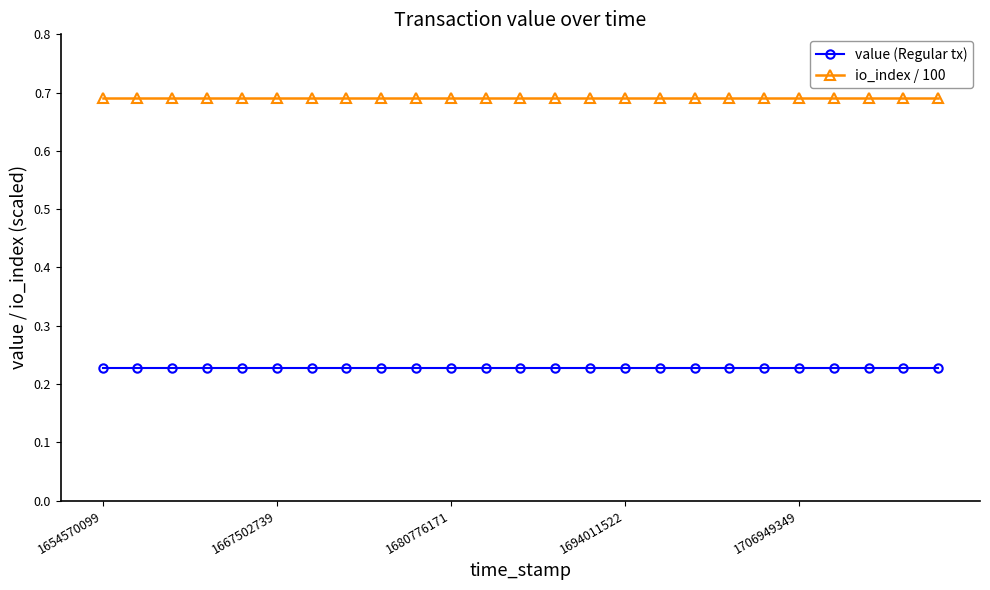

Which series has the largest total across all categories?

io_index / 100